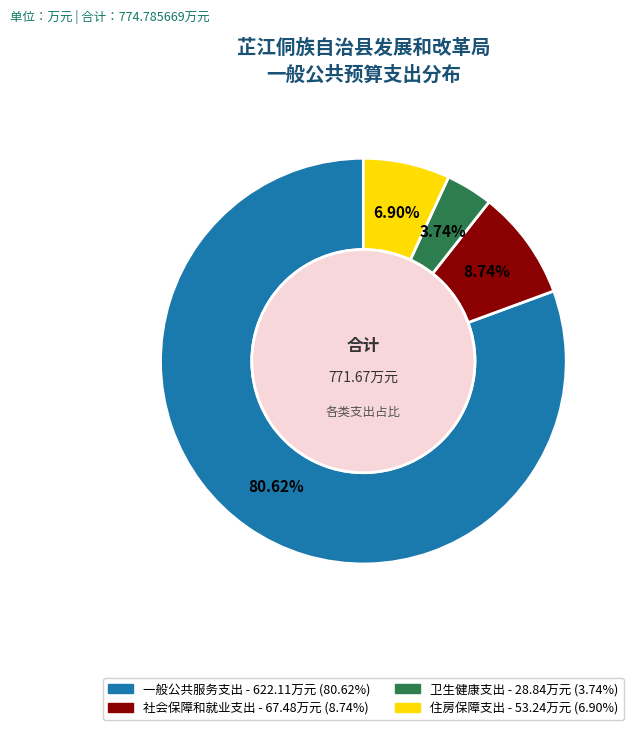

Which has a higher value, 卫生健康支出 or 一般公共服务支出?

一般公共服务支出